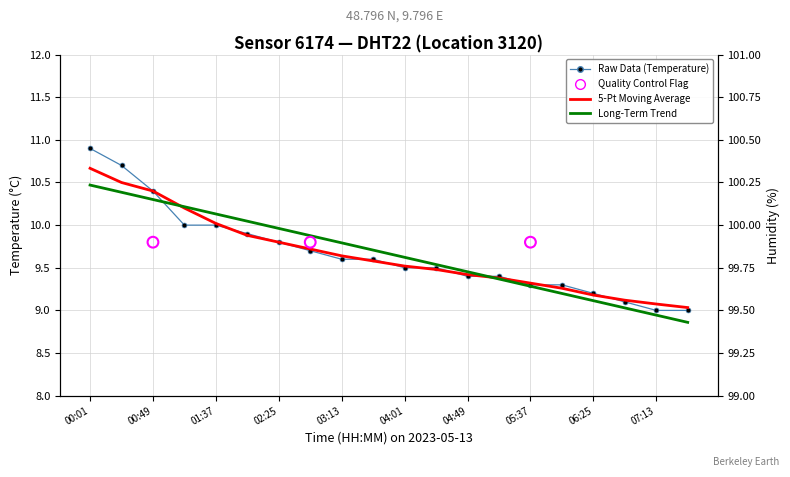

Approximately how many times larger is the value at 05:37 compared to 06:01?

1.0